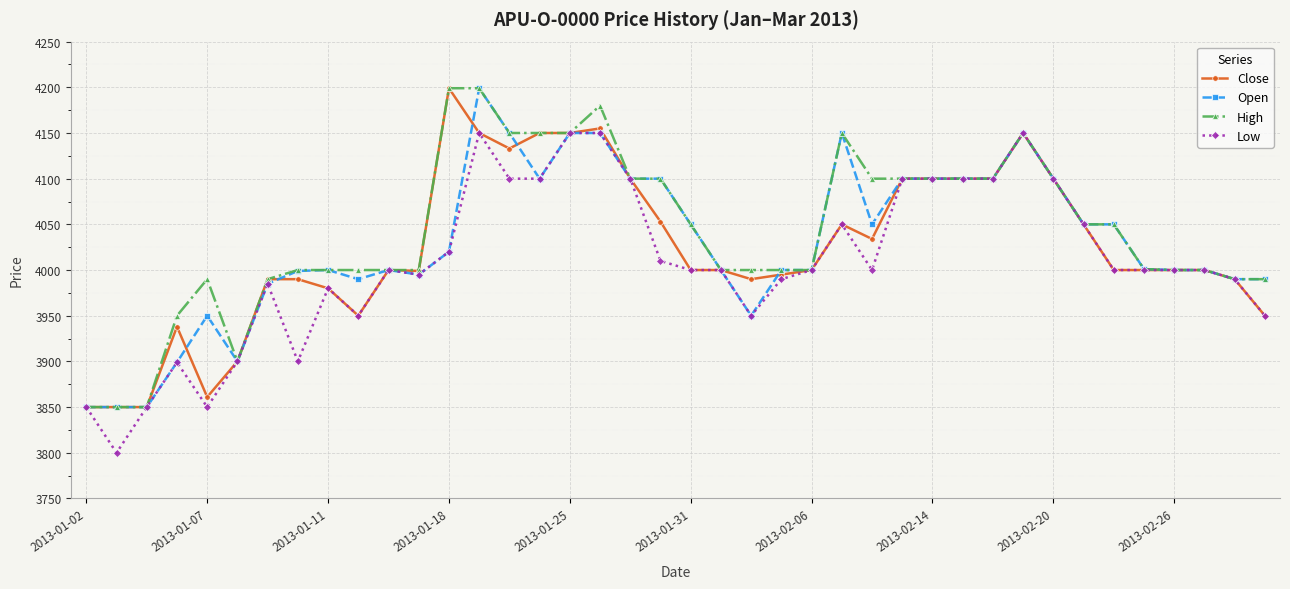

At how many categories does at least one series exceed 3814?

40